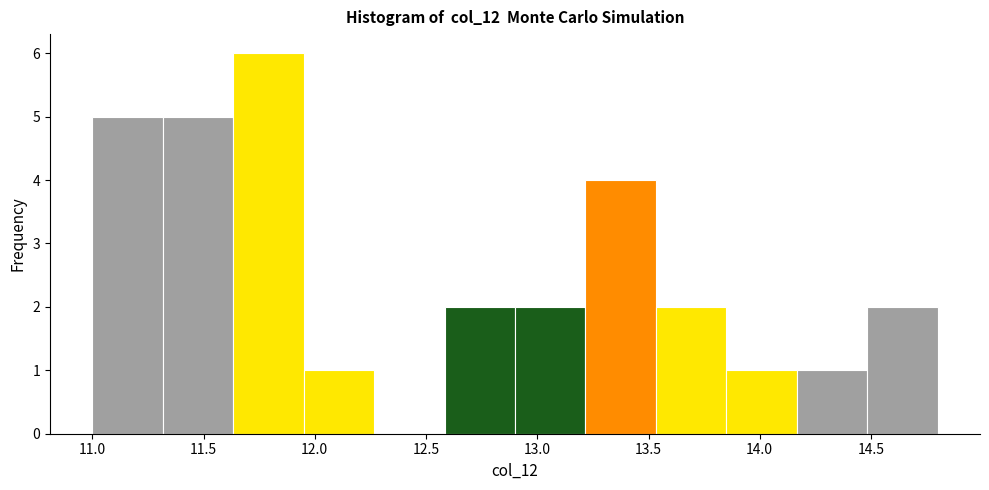

How tall is the bar that spans 14.50 to 14.80 on the x-axis? Neither the bar edges nor the heights are printed on the chart, so give them approximately, as read against the axes.

2